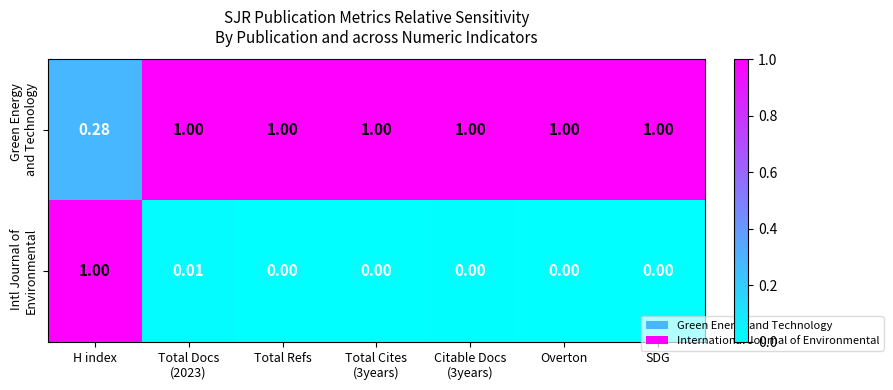

At which category is the sum across all series the highest?

H index